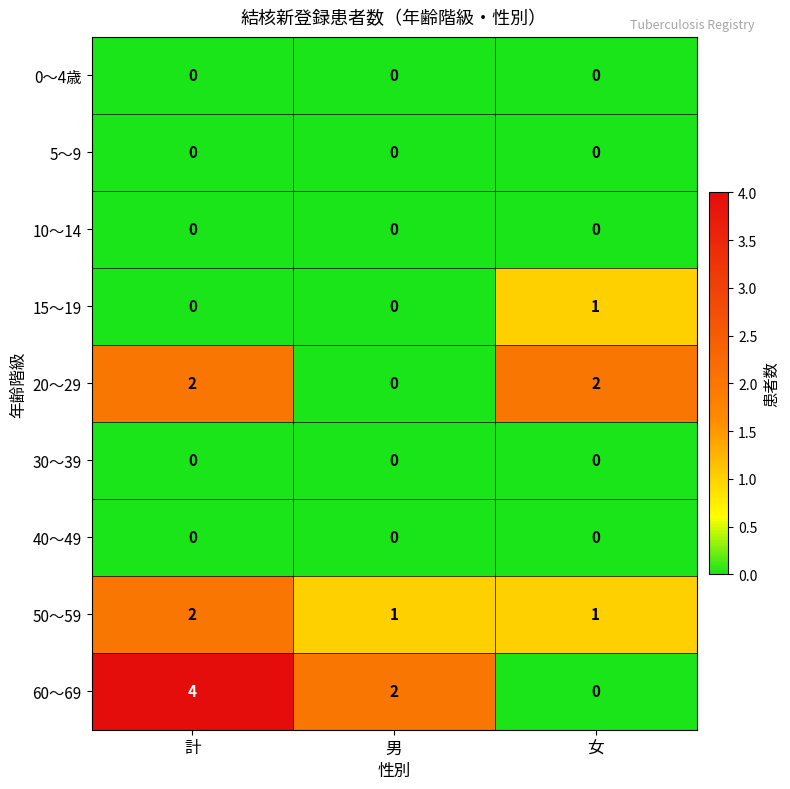

Which series has the largest range (max minus min)?

60～69